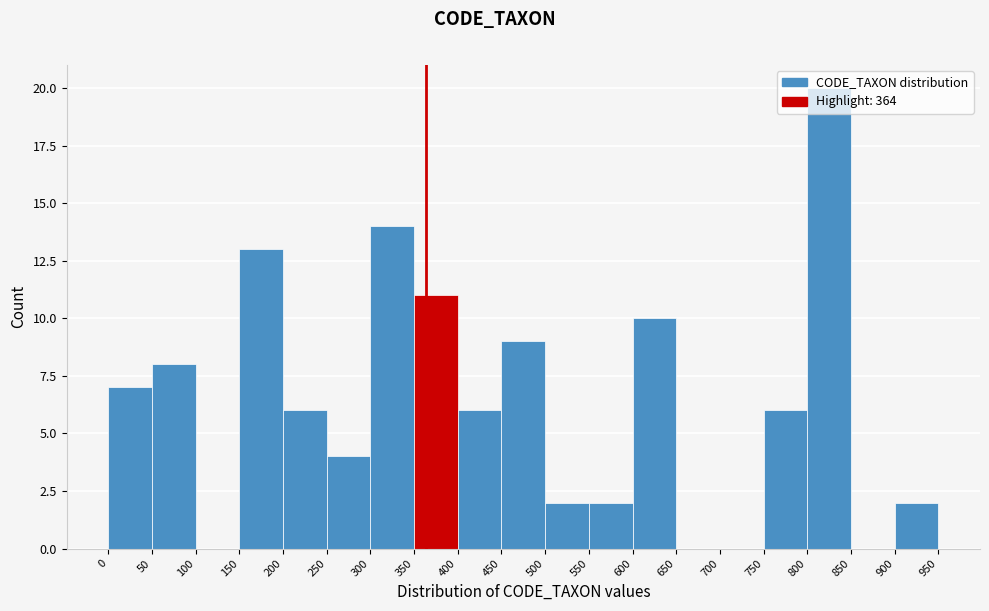

Reading left to right, list every bar in this chart as the range it spans on the x-axis followed by its height. The values are not printed on the chart, so give them approximately, as read against the axis.

0 to 50: 7
50 to 100: 8
100 to 150: 0
150 to 200: 13
200 to 250: 6
250 to 300: 4
300 to 350: 14
350 to 400: 11
400 to 450: 6
450 to 500: 9
500 to 550: 2
550 to 600: 2
600 to 650: 10
650 to 700: 0
700 to 750: 0
750 to 800: 6
800 to 850: 20
850 to 900: 0
900 to 950: 2